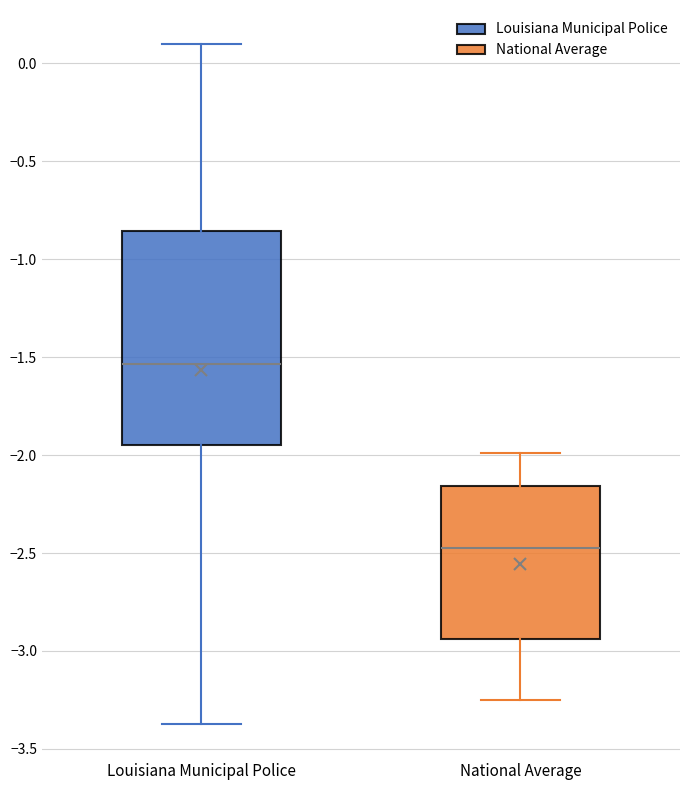

Reading left to right, read every box against the y-axis: the position of its median line, the range the box covers, and the ends of its whiskers. The values are not printed on the chart, so give them approximately, as read against the axis.

Louisiana Municipal Police: median -1.55, box -1.95 to -0.85, whiskers -3.35 to 0.10
National Average: median -2.50, box -2.95 to -2.15, whiskers -3.25 to -2.00